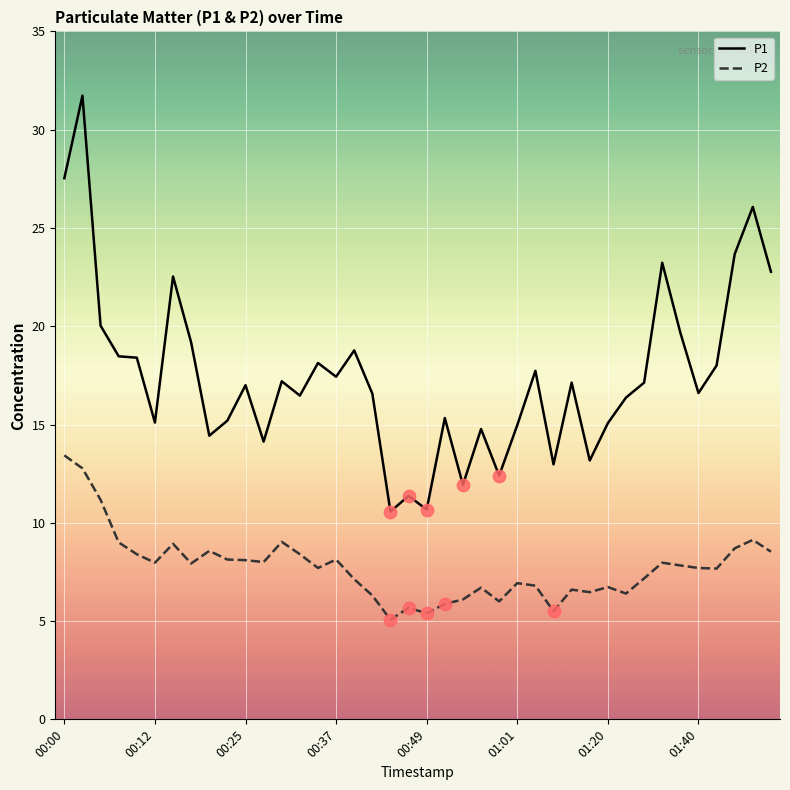

At how many categories does at least one series exceed 11?

38